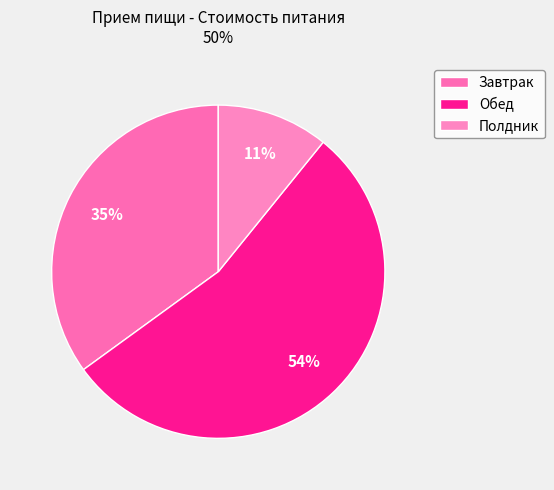

Rank the categories by value from highest to lowest.

Обед, Завтрак, Полдник